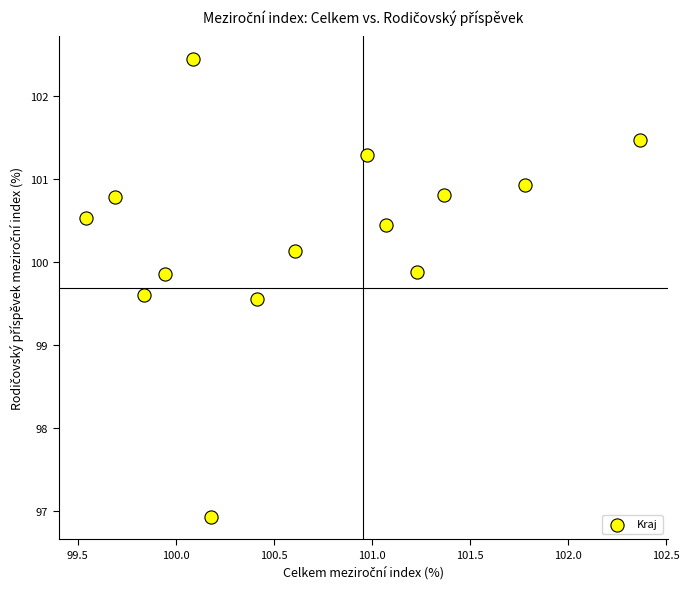

What is the range of Y values (max minus min)?

5.5